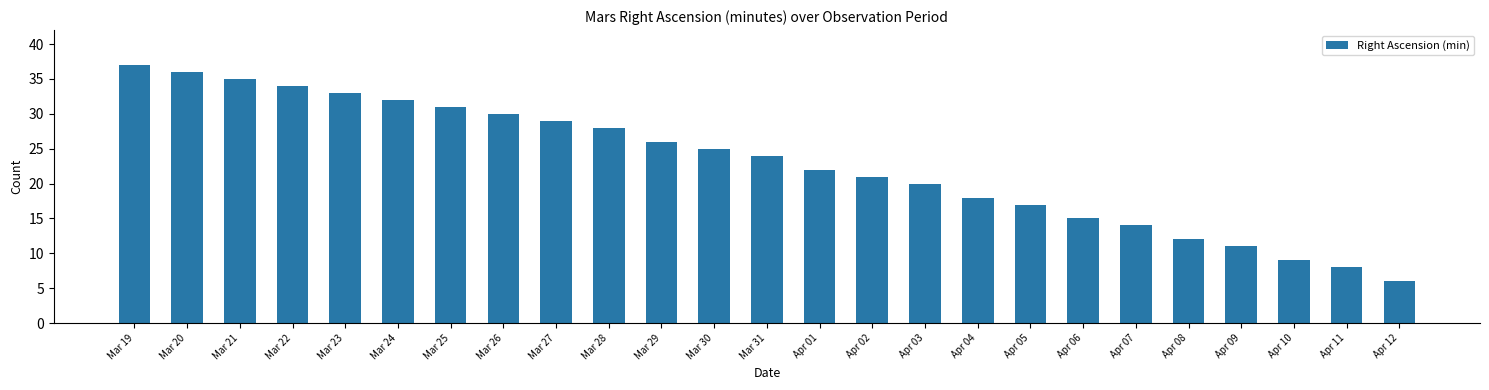

Reading right to left, what are all the values shown in this chart?

Apr 12=6	Apr 11=8	Apr 10=9	Apr 09=11	Apr 08=12	Apr 07=14	Apr 06=15	Apr 05=17	Apr 04=18	Apr 03=20	Apr 02=21	Apr 01=22	Mar 31=24	Mar 30=25	Mar 29=26	Mar 28=28	Mar 27=29	Mar 26=30	Mar 25=31	Mar 24=32	Mar 23=33	Mar 22=34	Mar 21=35	Mar 20=36	Mar 19=37